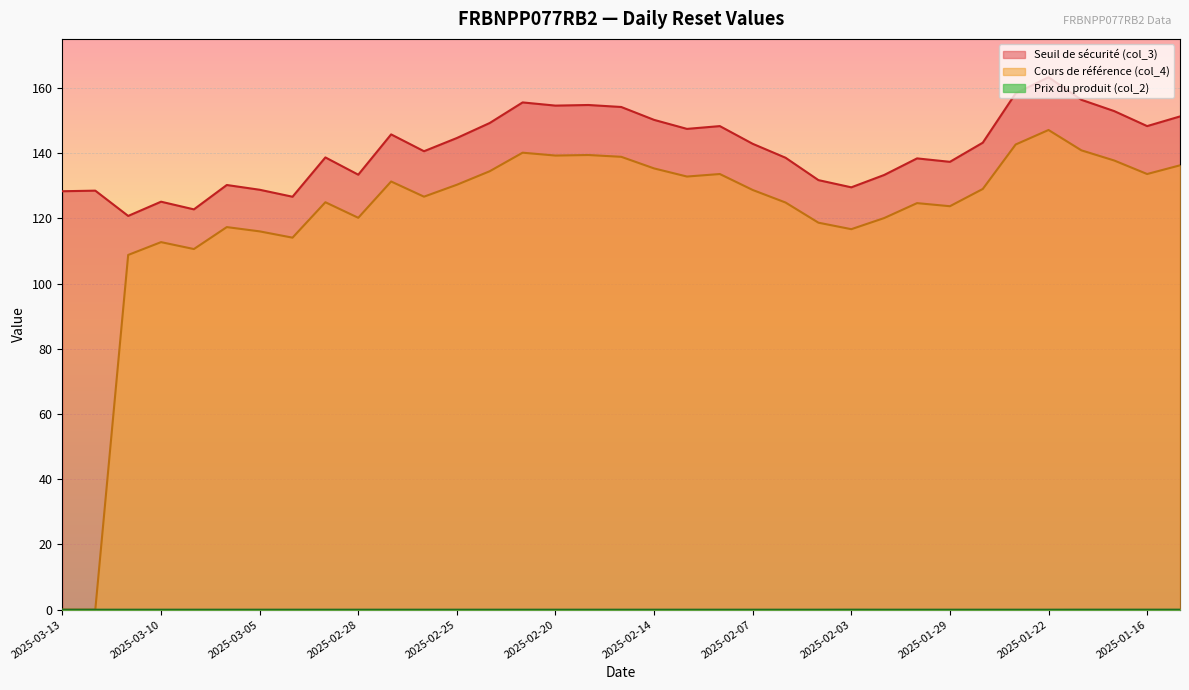

How many data points does each series have?

35